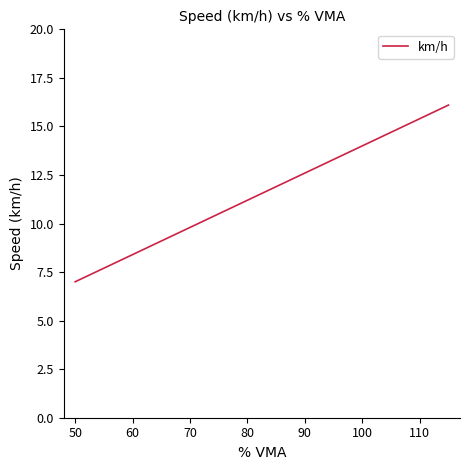

What is the maximum value shown in the chart?

16.1